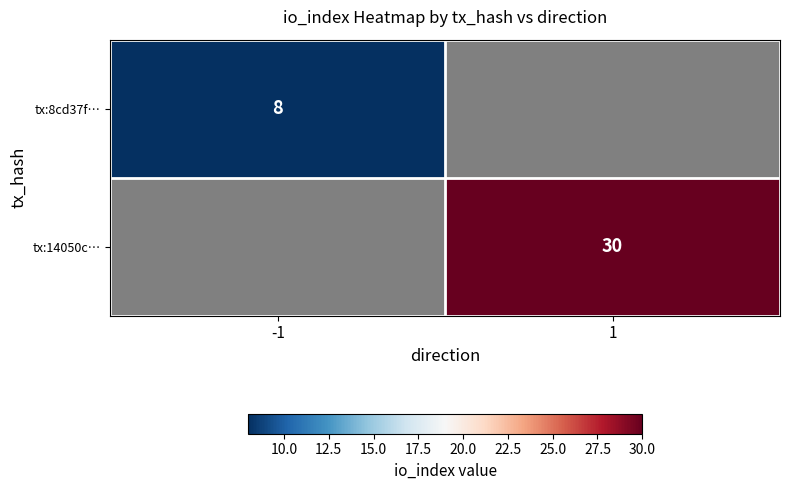

Is the value of tx:14050c… at 1 greater than the value of tx:8cd37f… at -1?

Yes